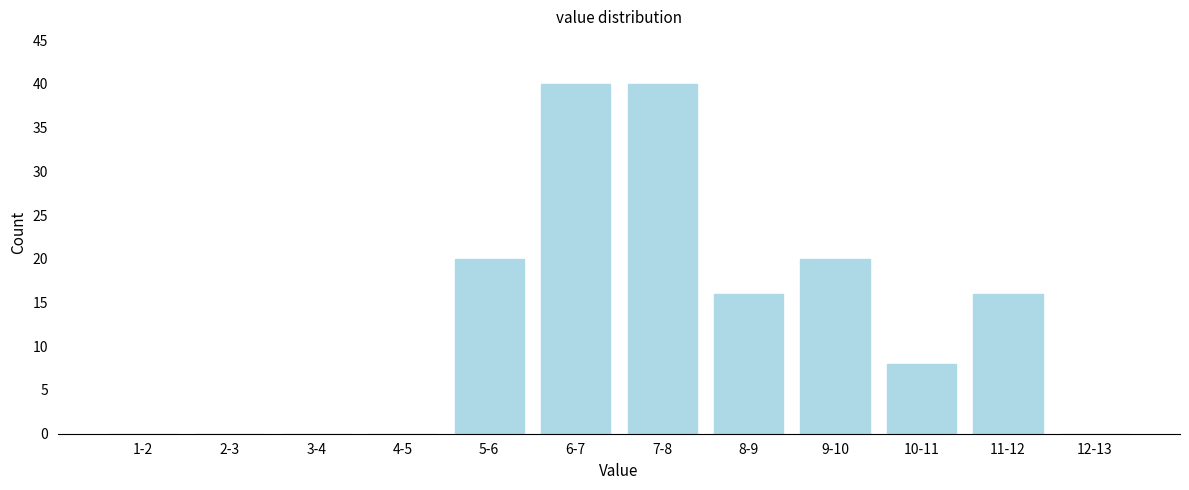

Reading left to right, list all the values displayed in this chart.

1-2=0	2-3=0	3-4=0	4-5=0	5-6=20	6-7=40	7-8=40	8-9=16	9-10=20	10-11=8	11-12=16	12-13=0